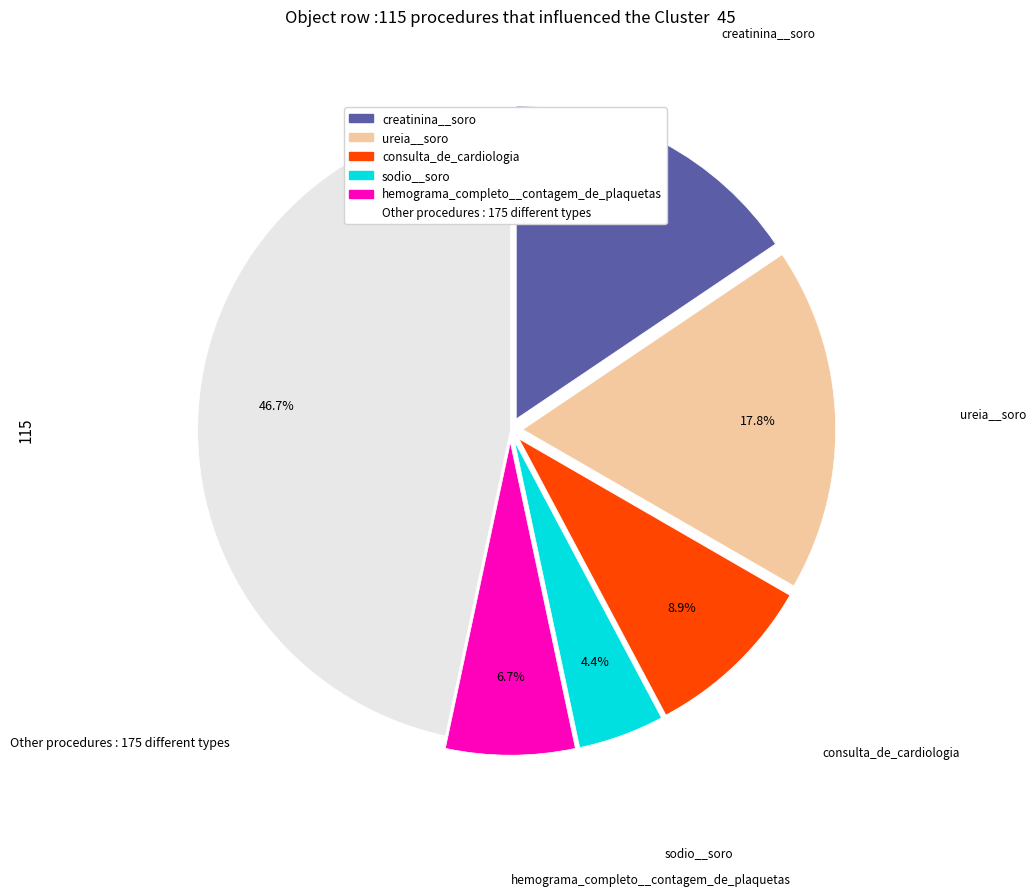

Does any single category account for the majority?

No